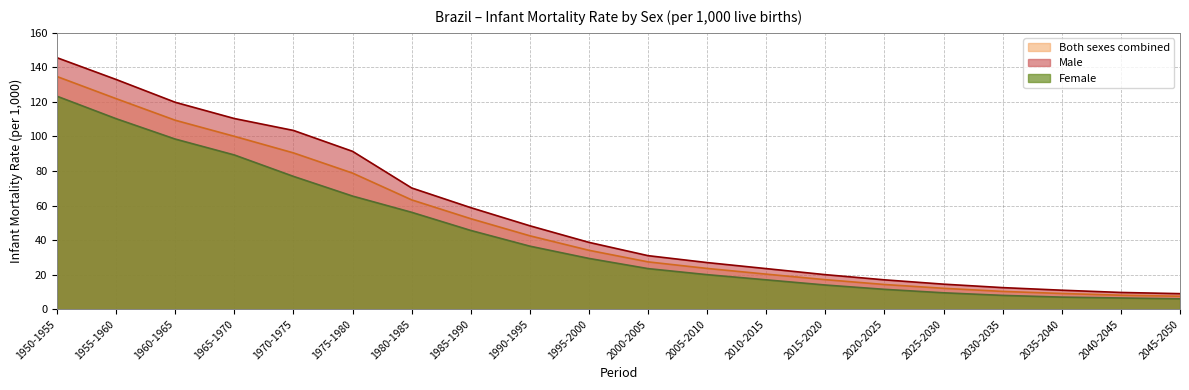

True or false: Female and Male cross at least once.

False